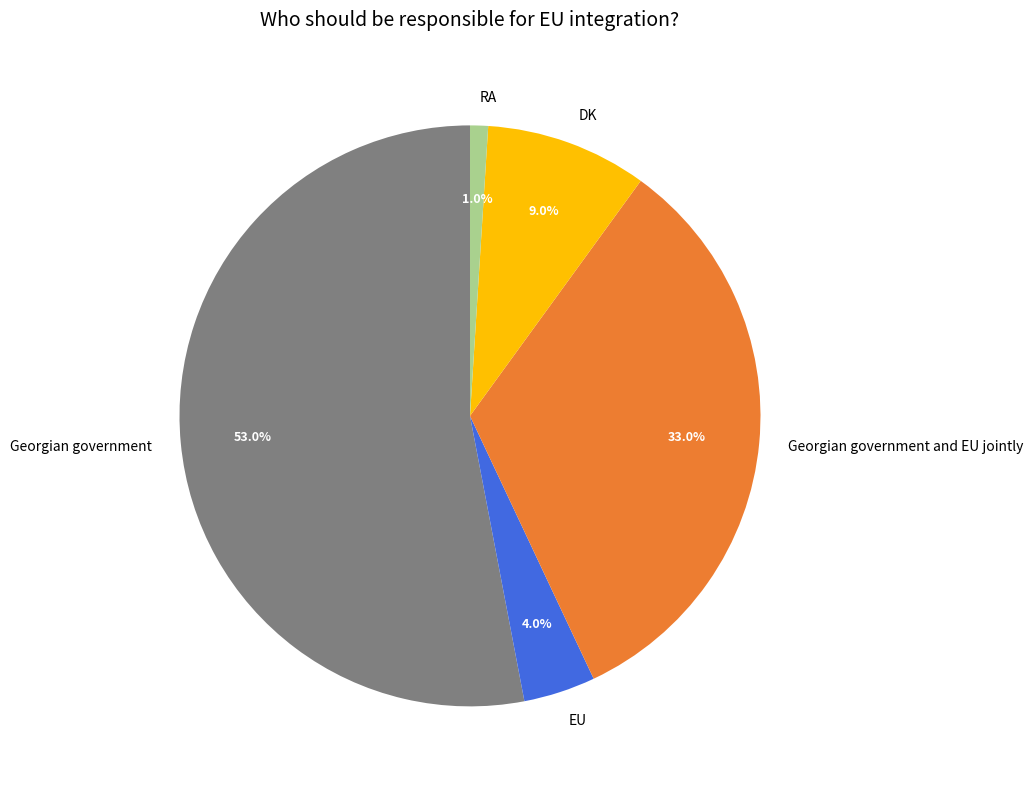

What is the ratio of the value at Georgian government to the value at DK?

5.9